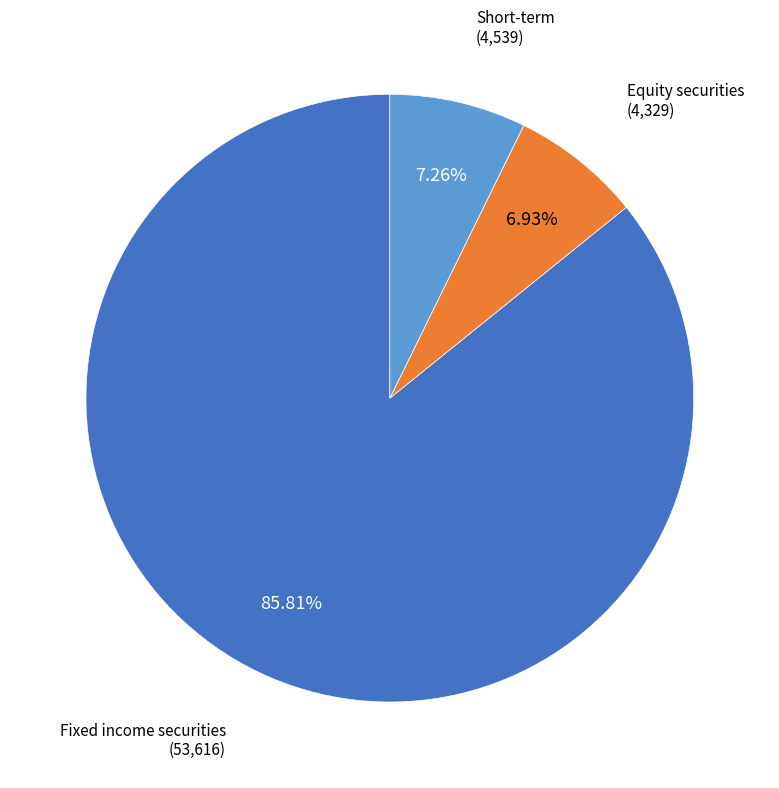

Is there any slice that represents more than half of the pie?

Yes